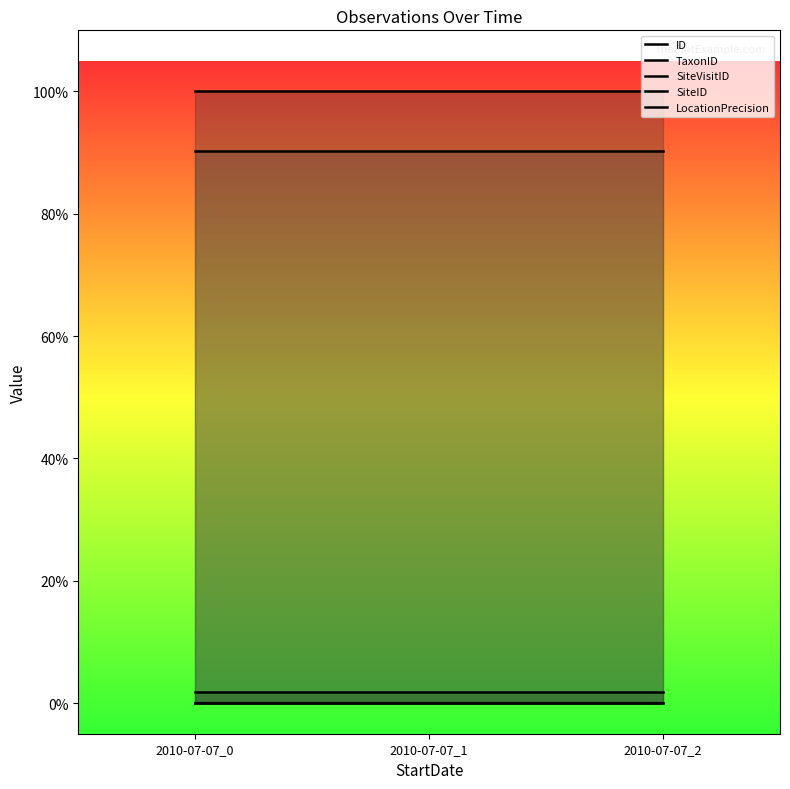

What are all the series names shown in the legend?

ID, TaxonID, SiteVisitID, SiteID, LocationPrecision